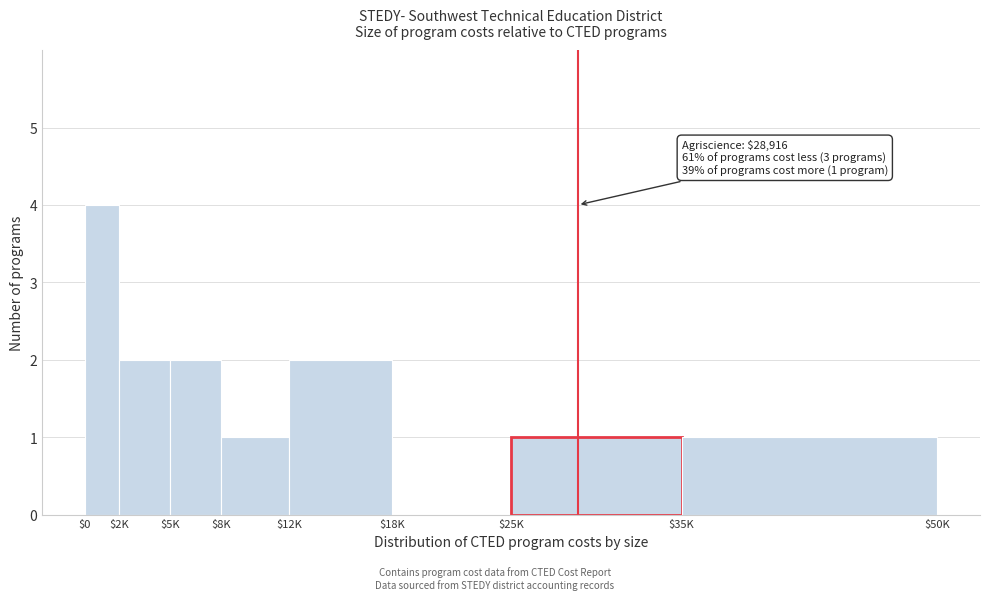

The value at $25K is 1. True or false?

True